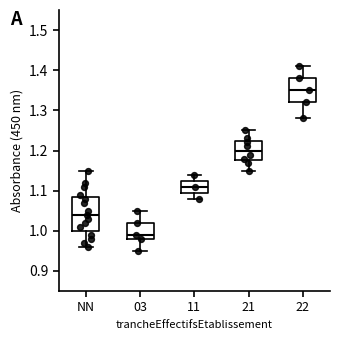

Reading left to right, transcribe this box plot: for each box, give where its median line is, the range the box spans, and where its two whiskers end, as read against the y-axis. The values are not printed on the chart, so give them approximately, as read against the axis.

NN: median 1.04, box 1.00 to 1.09, whiskers 0.96 to 1.15
03: median 0.99, box 0.98 to 1.02, whiskers 0.95 to 1.05
11: median 1.11, box 1.10 to 1.13, whiskers 1.08 to 1.14
21: median 1.20, box 1.18 to 1.22, whiskers 1.15 to 1.25
22: median 1.35, box 1.32 to 1.38, whiskers 1.28 to 1.41